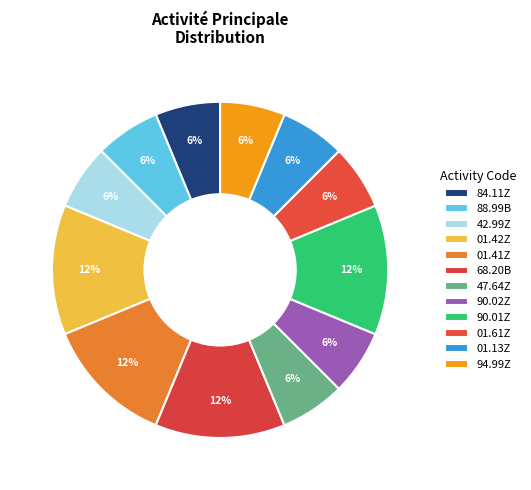

Combined, do 84.11Z and 42.99Z account for over 50%?

No